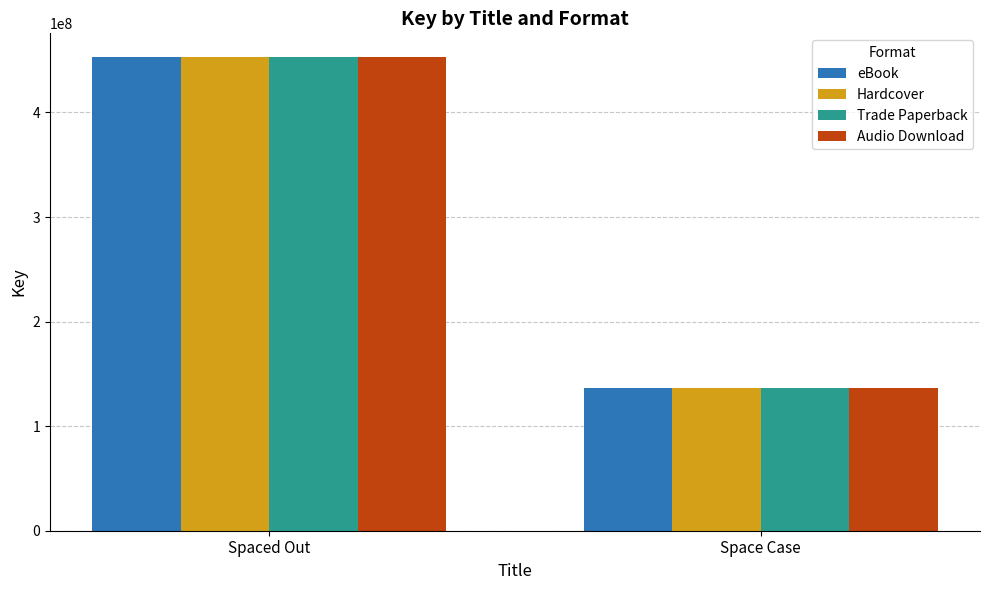

How many Hardcover values are between 136319459 and 453008035?

2